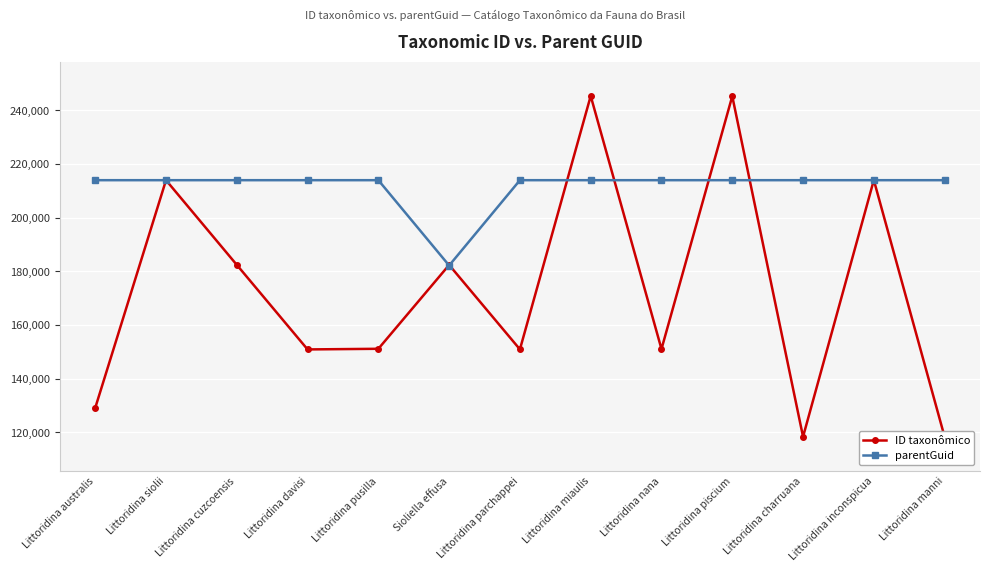

Where do ID taxonômico and parentGuid first cross each other?

Littoridina pusilla and Sioliella effusa